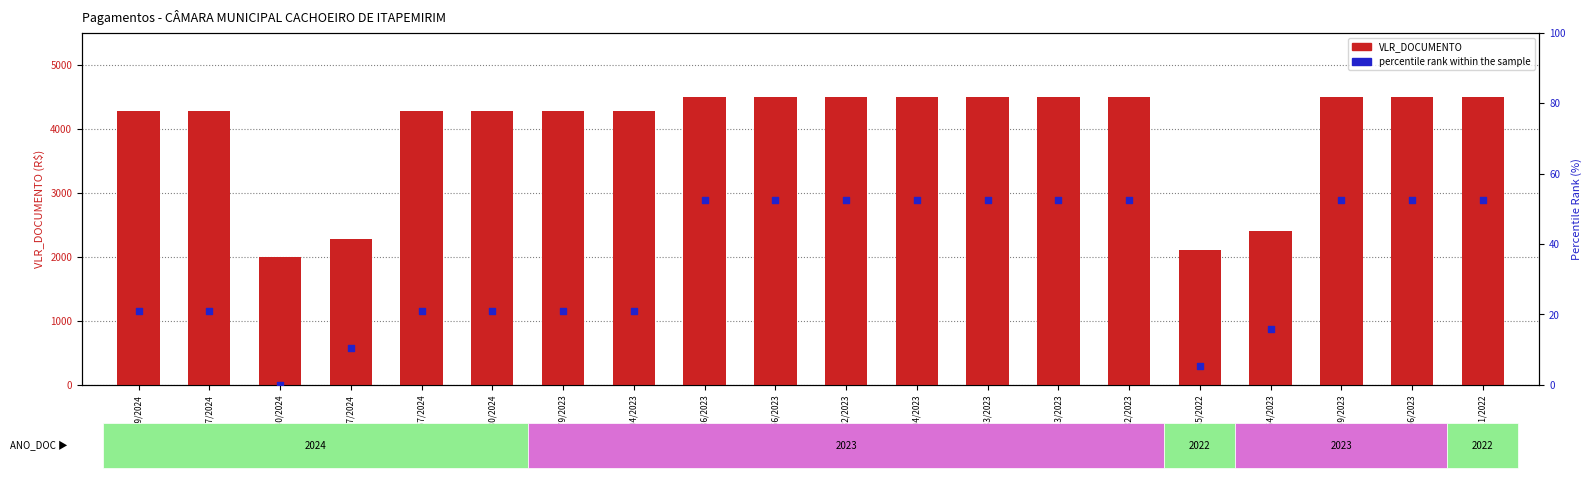

What is the total value across all series at 0000749/2024?

4305.1